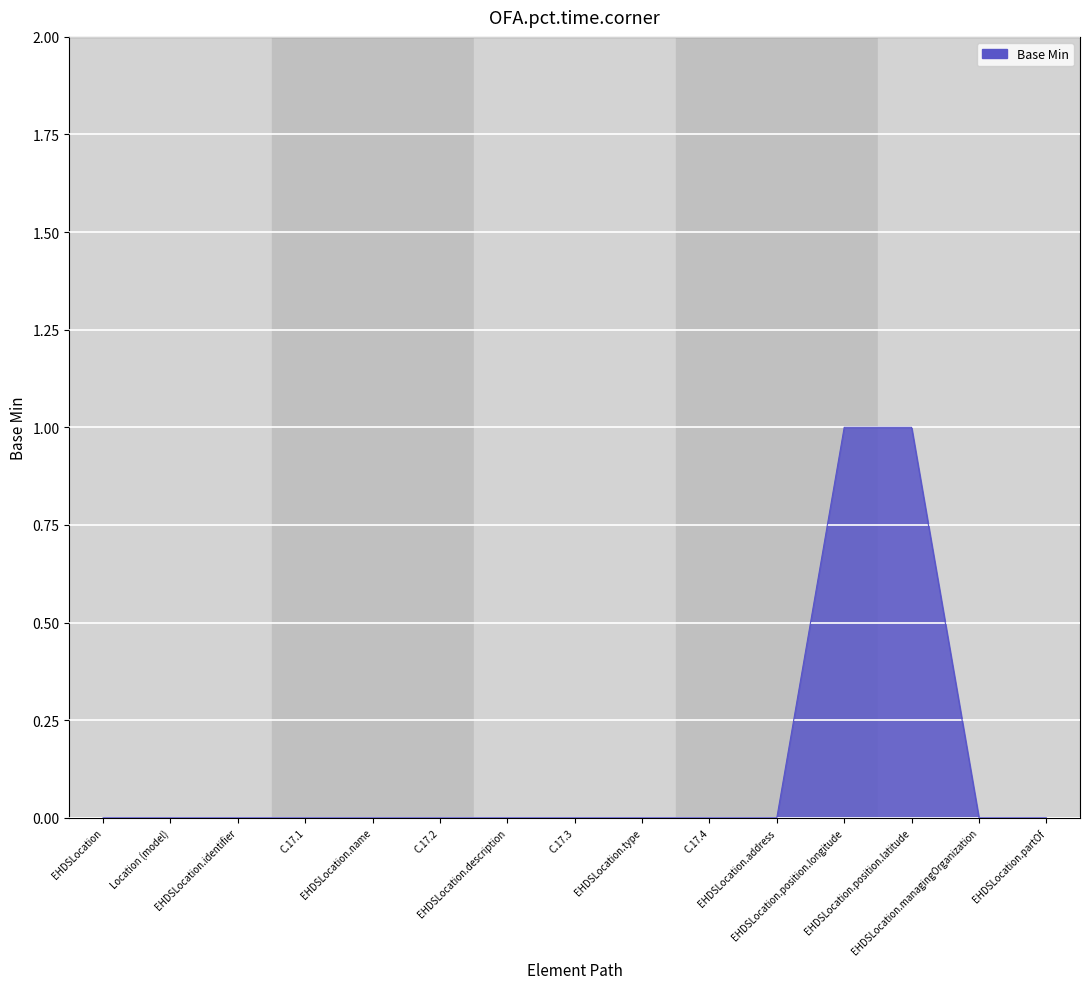

Does the chart have visible grid lines?

Yes